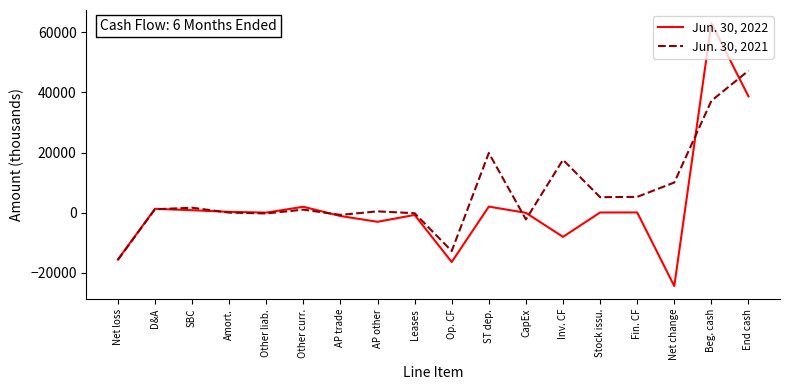

At which label does Jun. 30, 2022 reach its minimum?

Net change